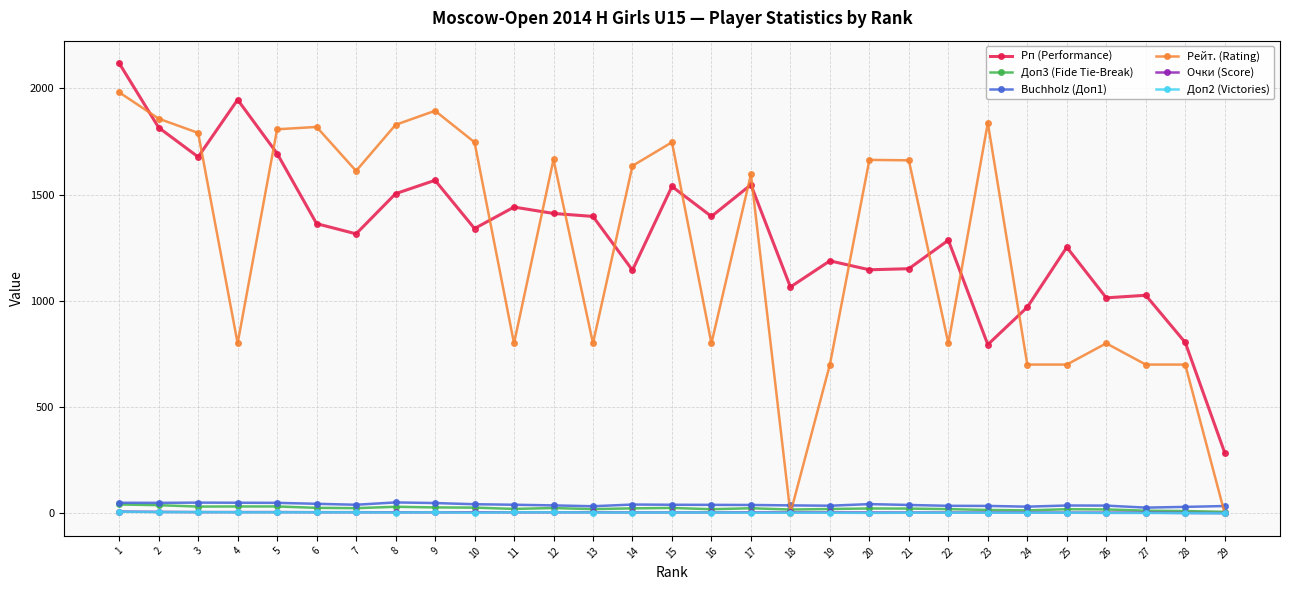

True or false: Buchholz (Доп1) and Доп2 (Victories) cross at least once.

False